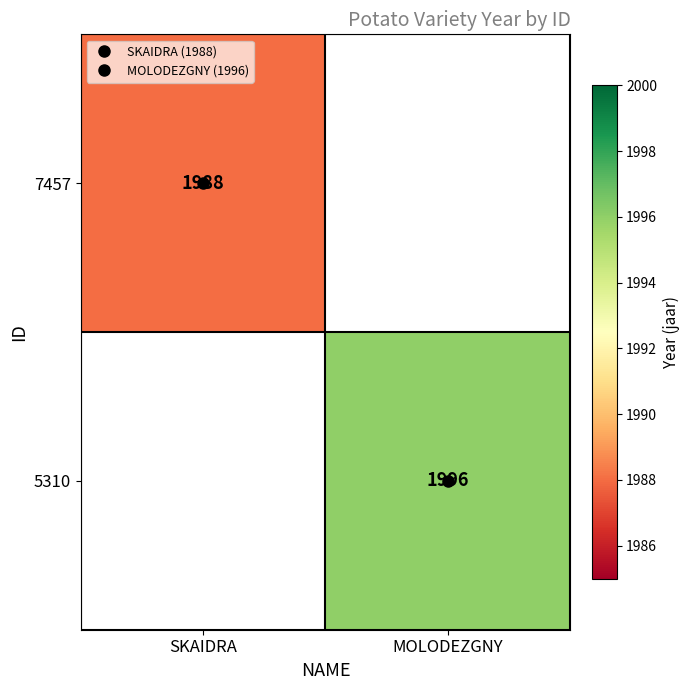

Which category has the highest value in the 5310 series?

SKAIDRA